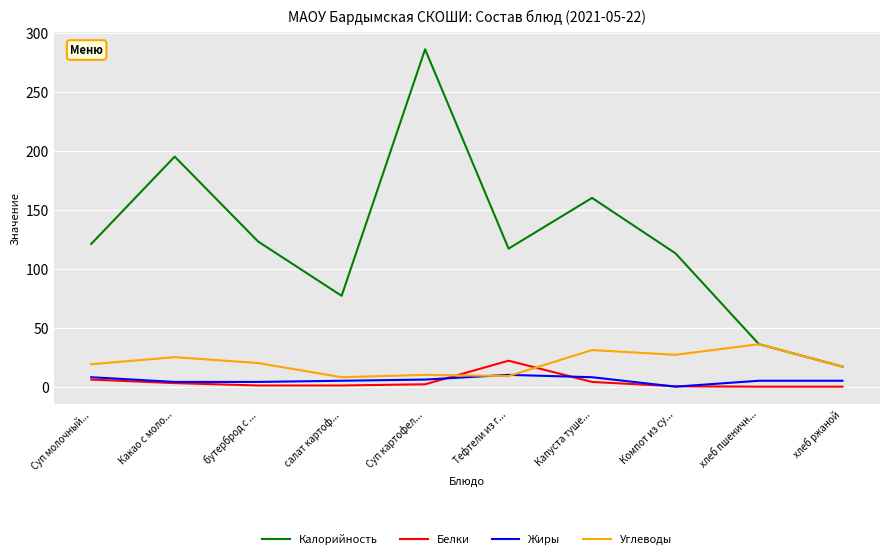

True or false: Калорийность has a value of 113.0 at Компот из су....

True